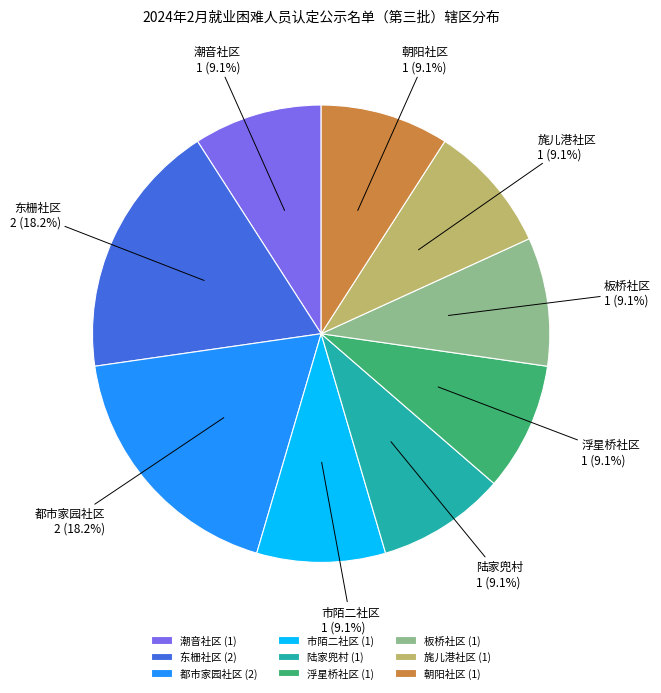

Does 东栅社区 account for over 50% of the chart?

No